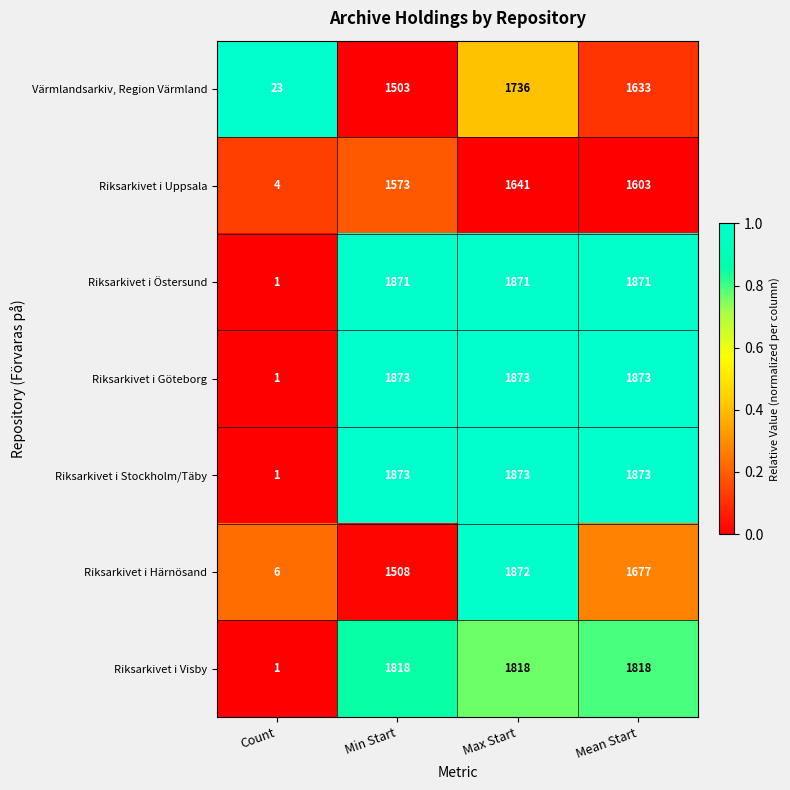

At which category is the sum across all series the highest?

Max Start